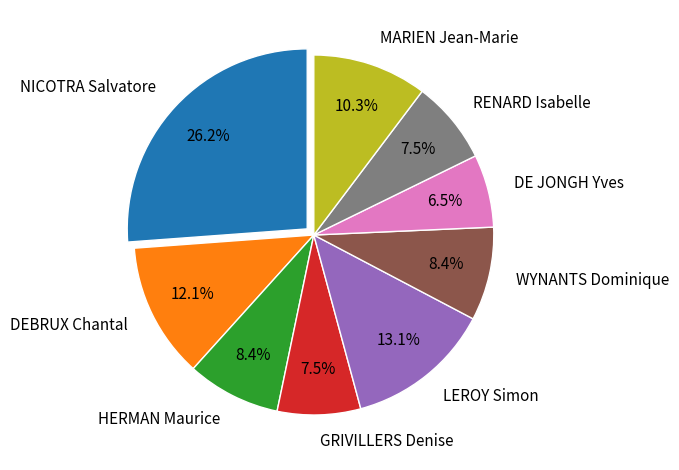

Is the sum of WYNANTS Dominique and NICOTRA Salvatore greater than half?

No